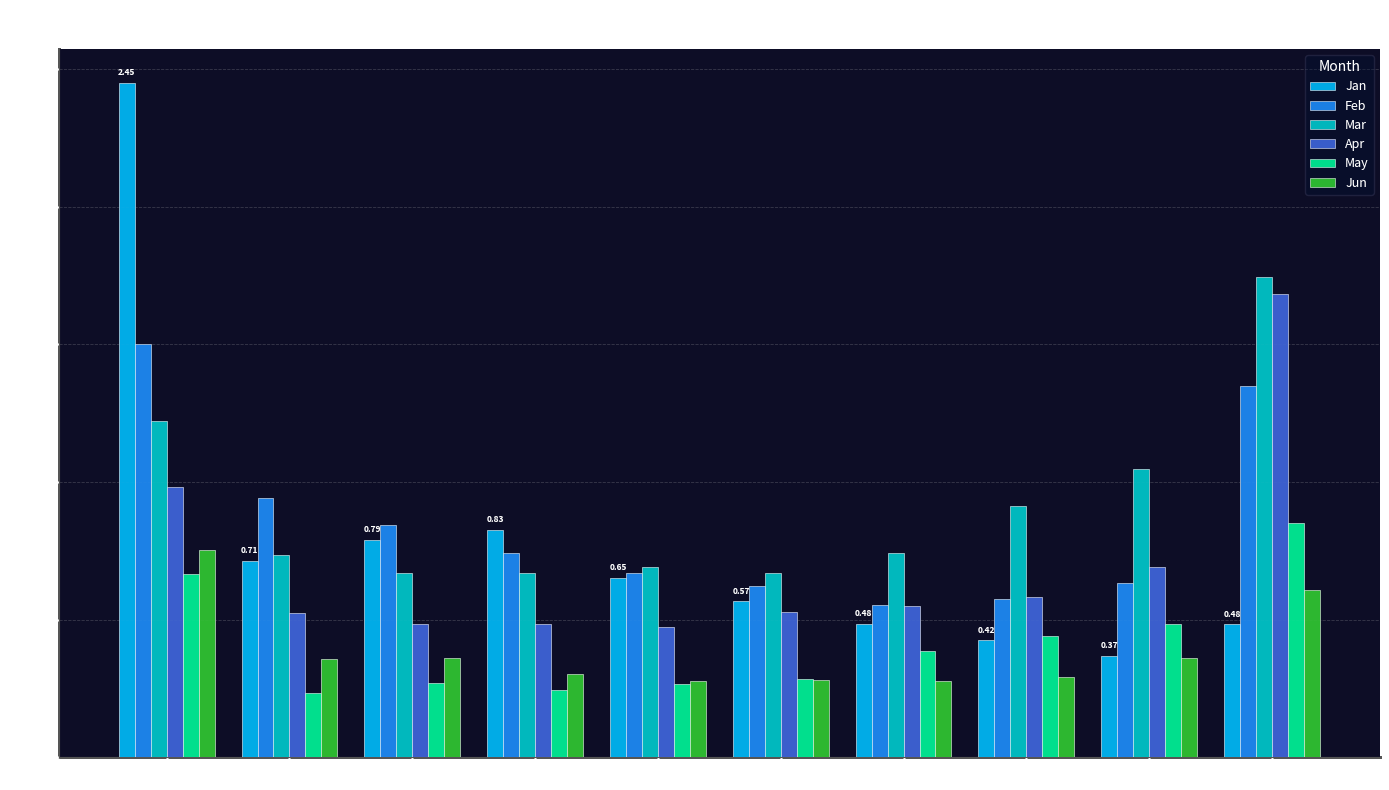

Which series has the largest range (max minus min)?

Jan